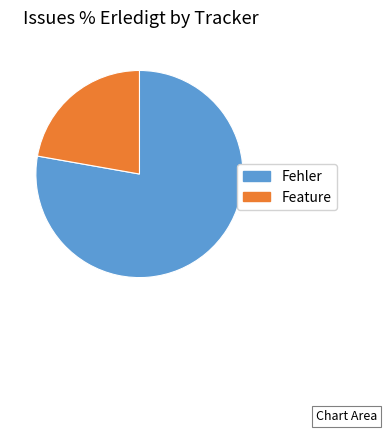

How many segments does this pie chart have?

2